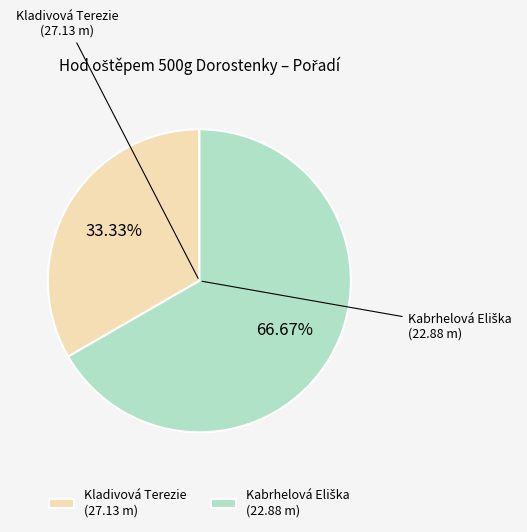

Count the number of slices in the pie.

2